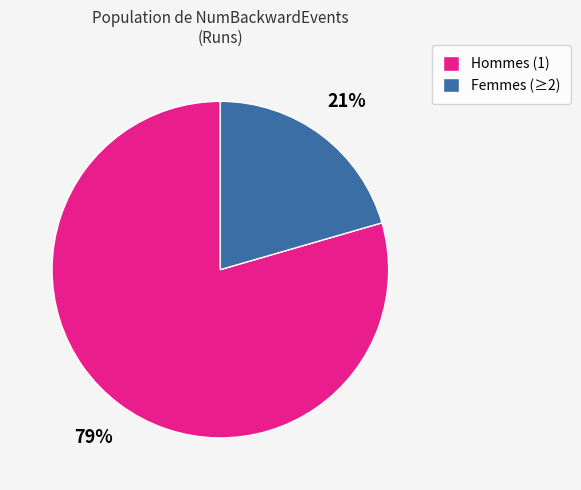

Which category has the biggest portion of the pie?

Hommes (1)